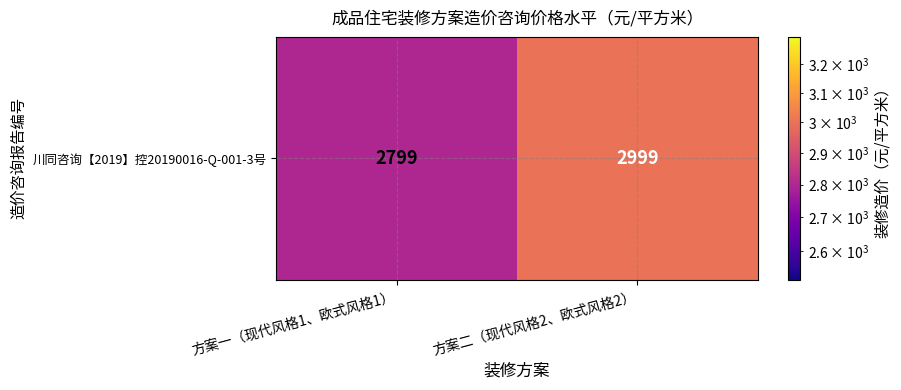

What is the ratio of the value at 方案一（现代风格1、欧式风格1） to the value at 方案二（现代风格2、欧式风格2）?

0.9